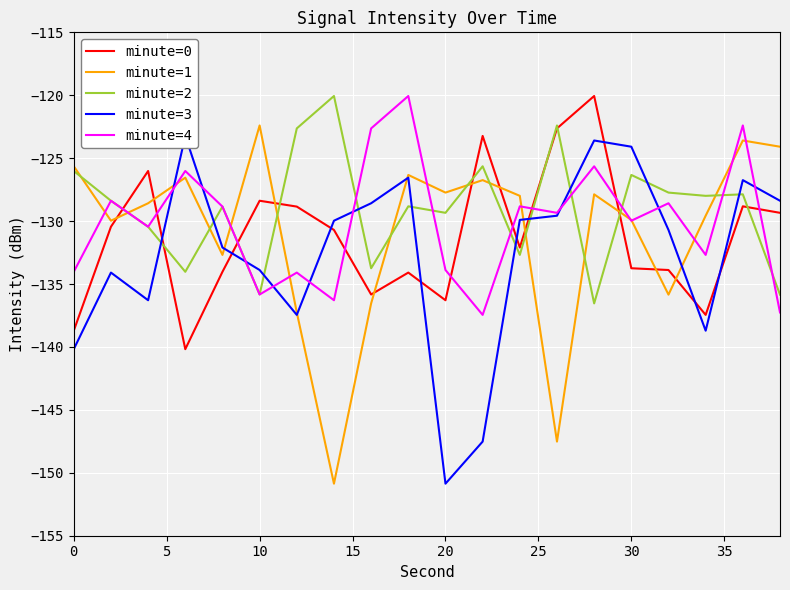

How many times do minute=0 and minute=1 cross each other?

10